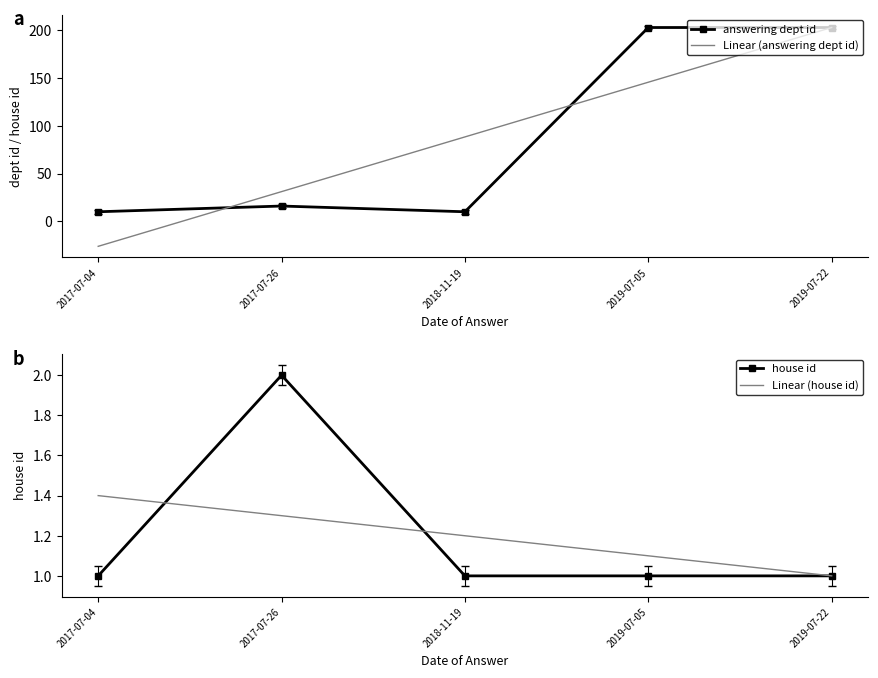

What is the average value of the Linear (answering dept id) series?

88.4